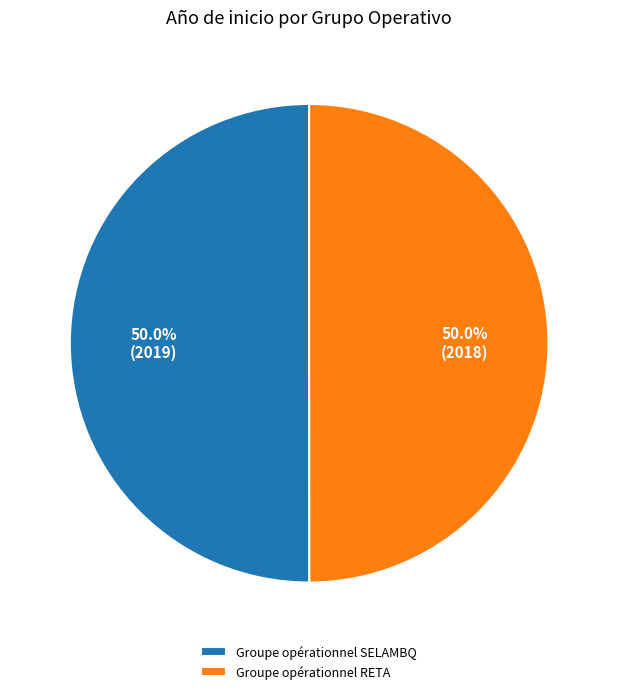

Approximately how many times larger is the value at Groupe opérationnel SELAMBQ compared to Groupe opérationnel RETA?

1.0